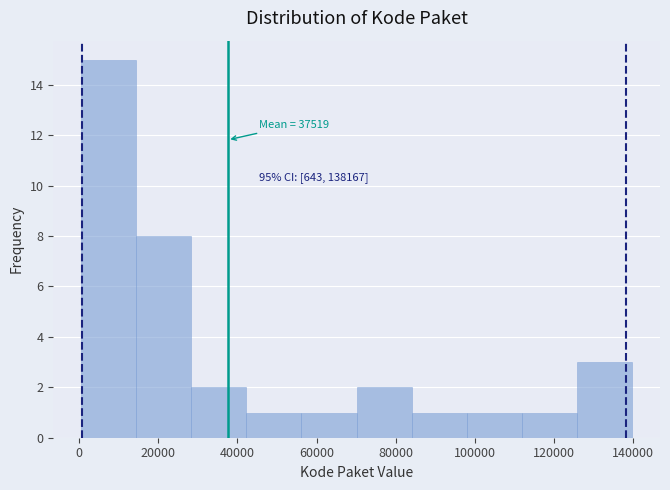

Which range on the x-axis has the tallest bar?

0 to 14000